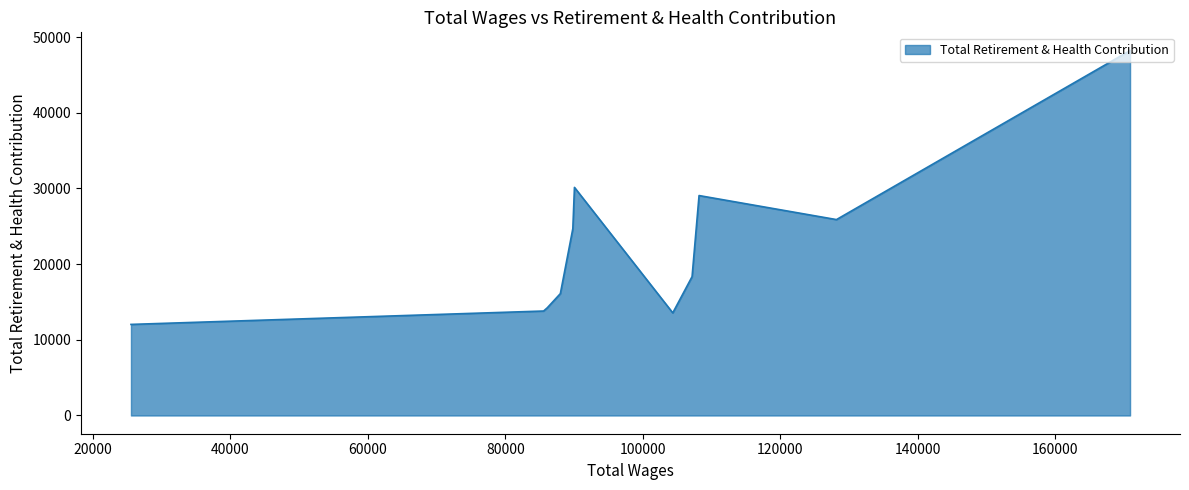

Which label corresponds to the largest value in the chart?

170888.0